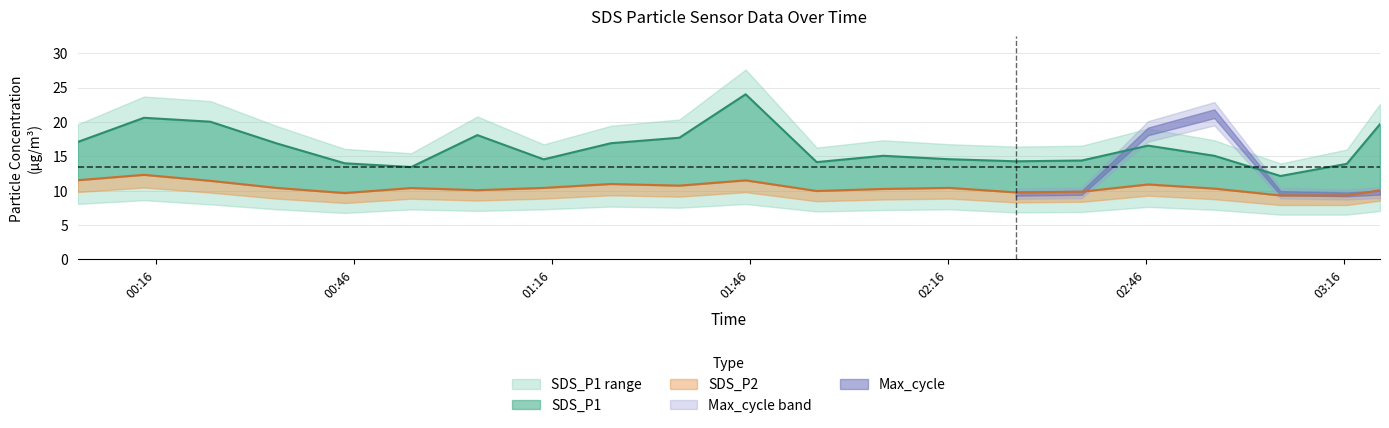

True or false: SDS_P2 has more than 2 interior local peaks.

True